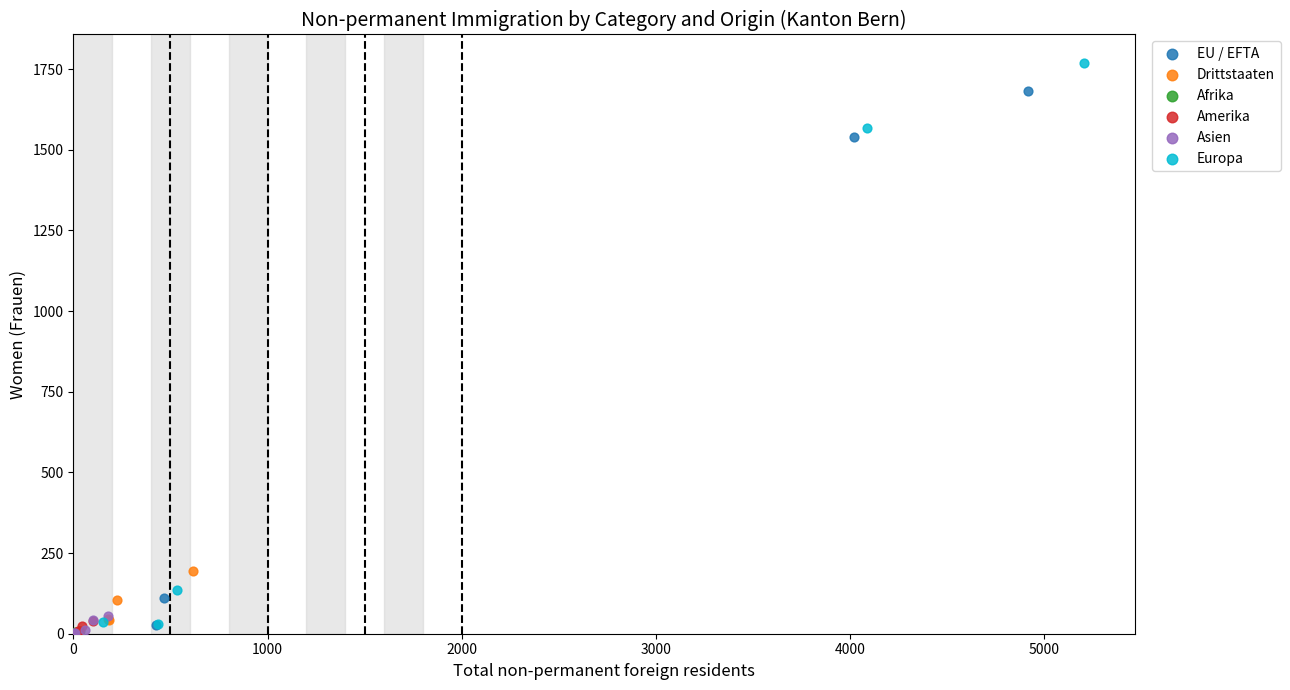

Which series reaches the maximum Y coordinate?

Europa